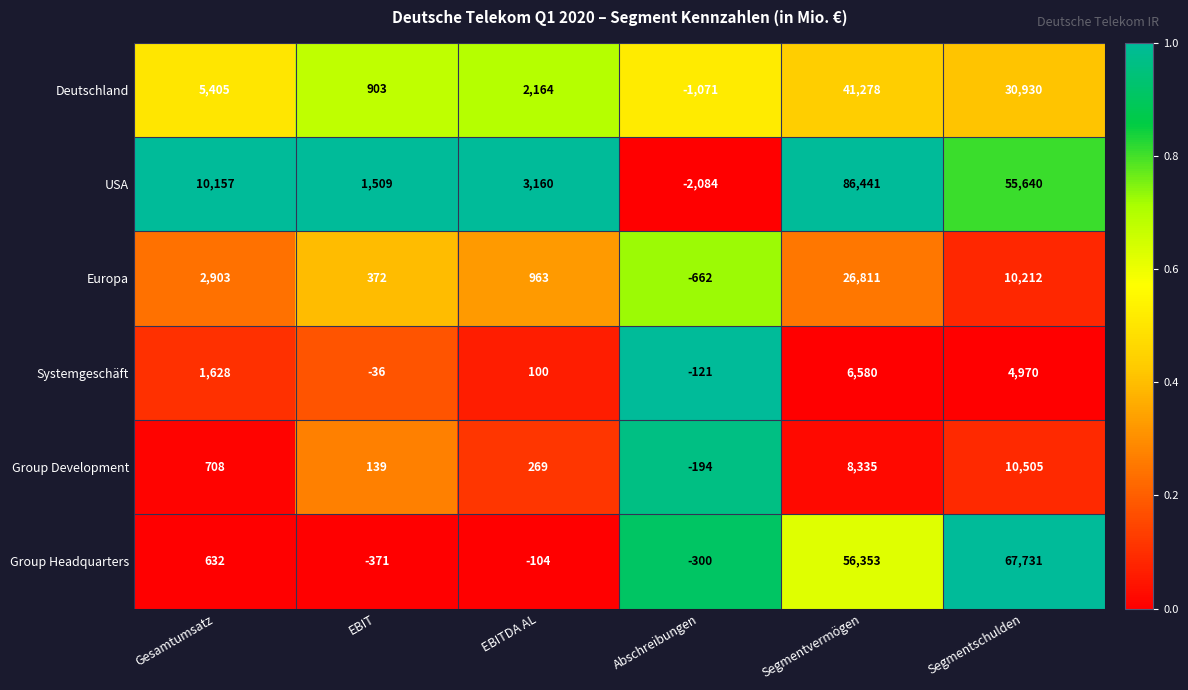

Where is Group Headquarters nearest to the value 33680?

Segmentvermögen